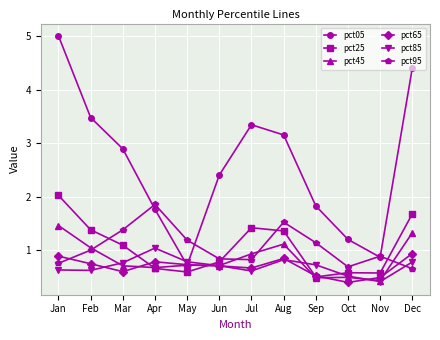

The pct65 series shows 0.9 at Dec. True or false?

True